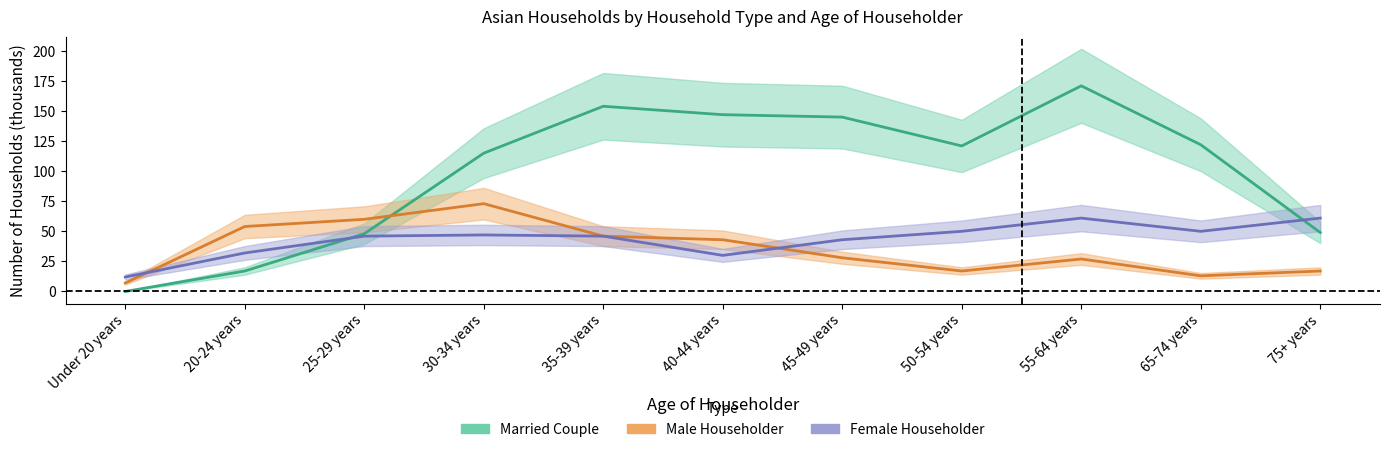

Reading left to right, list all the values displayed in this chart.

Married Couple: Under 20 years=0	20-24 years=17	25-29 years=48	30-34 years=115	35-39 years=154	40-44 years=147	45-49 years=145	50-54 years=121	55-64 years=171	65-74 years=122	75+ years=49
Male Householder: Under 20 years=7	20-24 years=54	25-29 years=60	30-34 years=73	35-39 years=46	40-44 years=43	45-49 years=28	50-54 years=17	55-64 years=27	65-74 years=13	75+ years=17
Female Householder: Under 20 years=12	20-24 years=32	25-29 years=46	30-34 years=47	35-39 years=46	40-44 years=30	45-49 years=43	50-54 years=50	55-64 years=61	65-74 years=50	75+ years=61